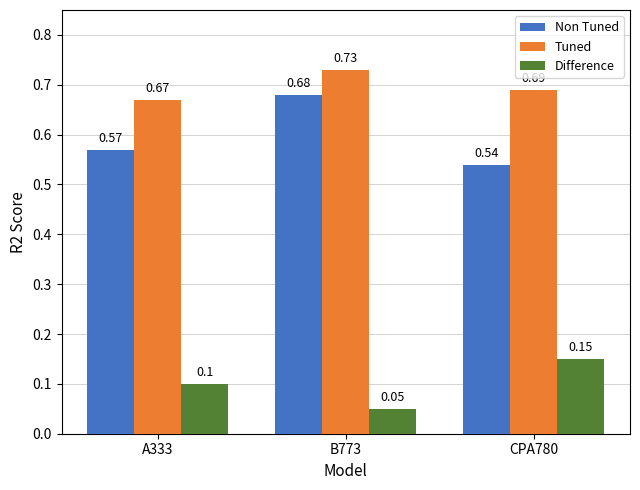

What position from the left is CPA780?

3